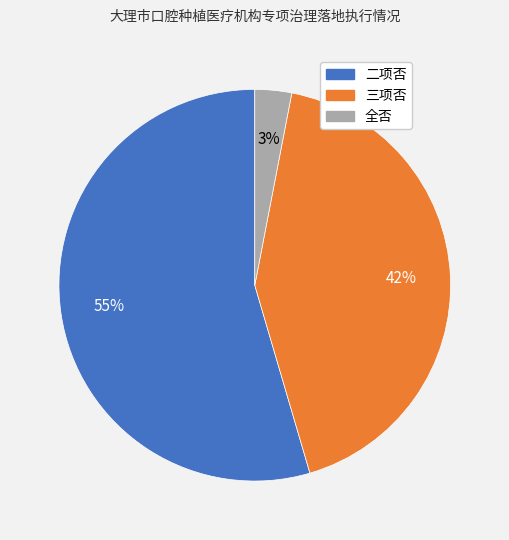

Count the number of slices in the pie.

3